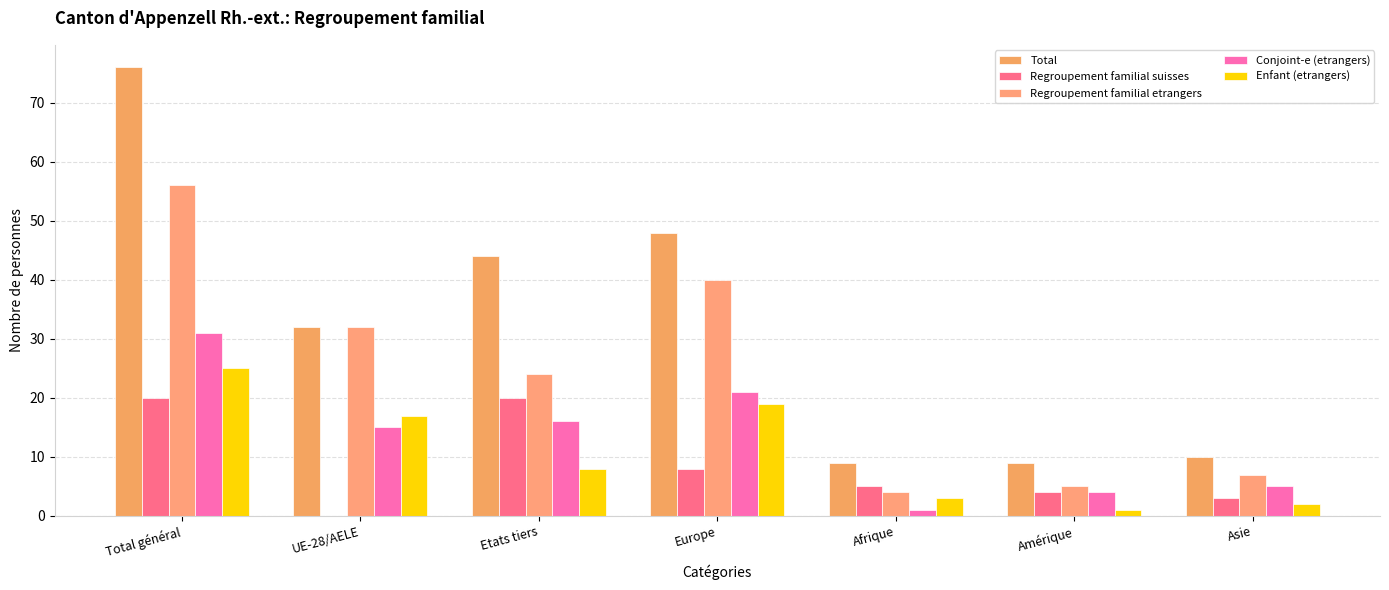

What is the total value across all series at Etats tiers?

112